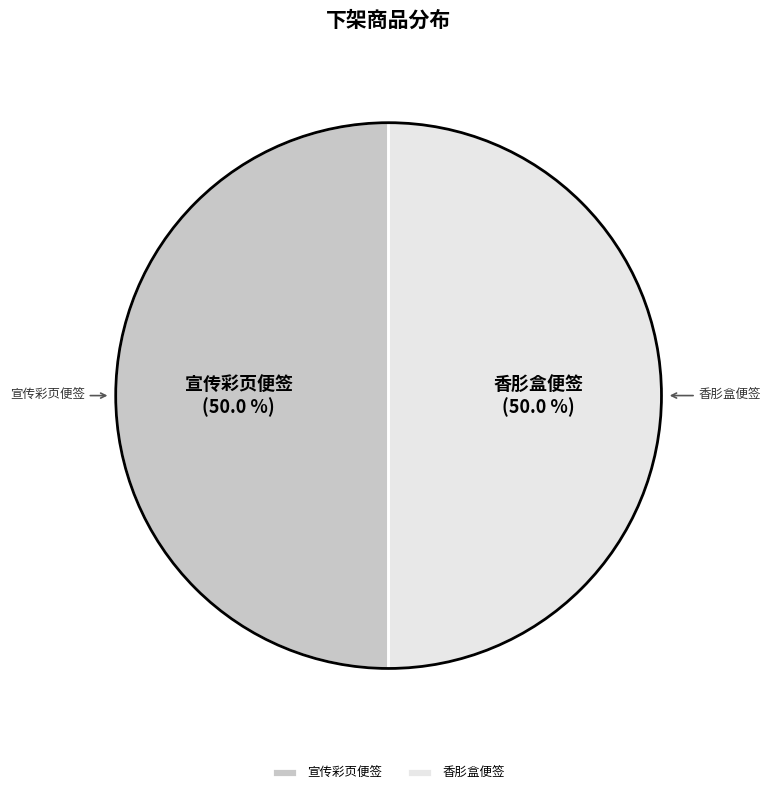

Combined, what portion of the pie is 宣传彩页便签 and 香肜盒便签?

100.0%